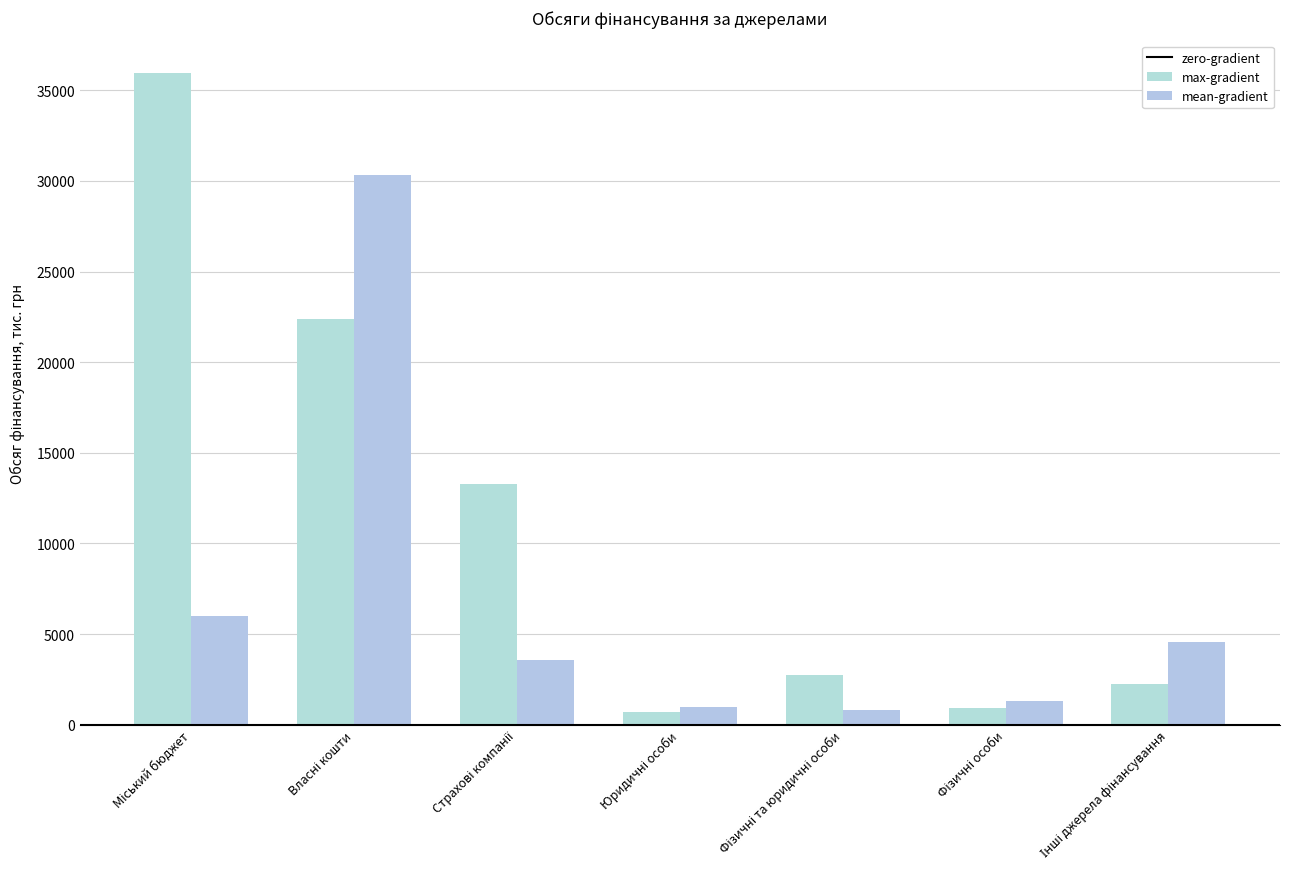

Does the chart contain stacked bars?

No